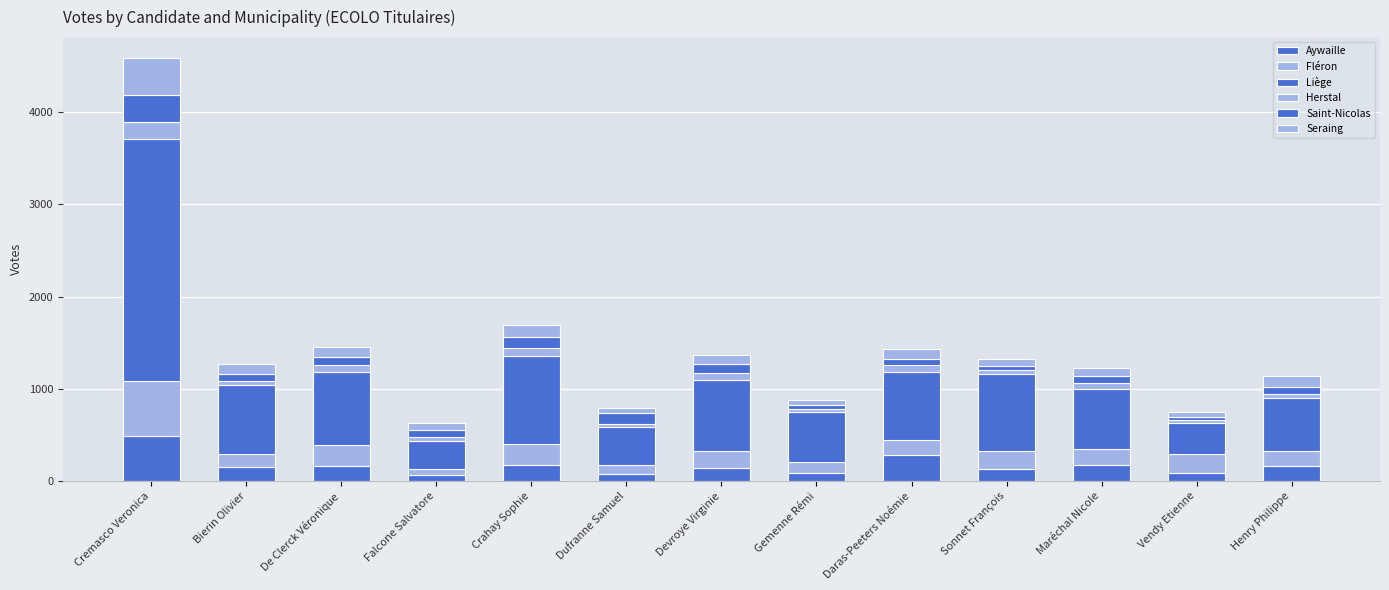

What is the difference between the maximum and minimum values in the Seraing series?

345